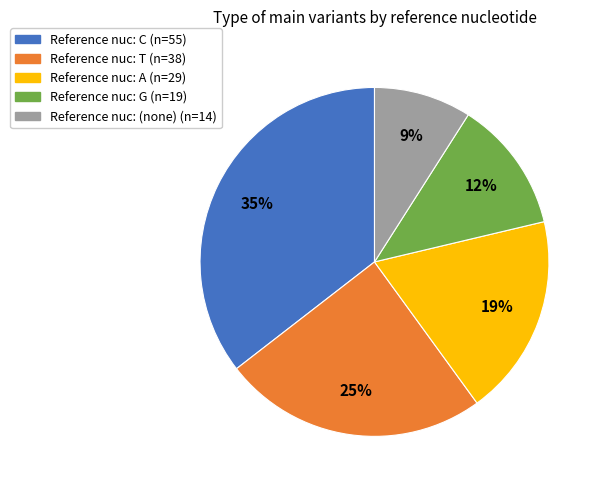

Is there any slice that represents more than half of the pie?

No